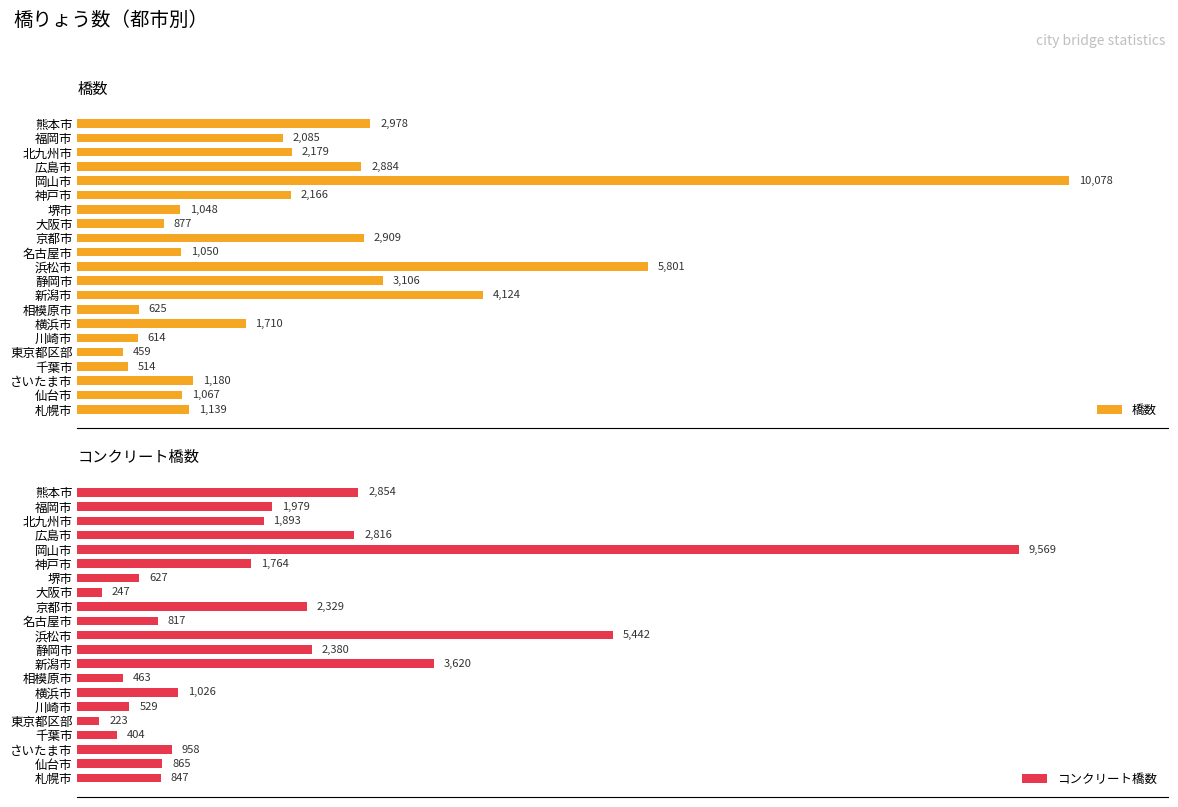

How many bars are there in each group?

2